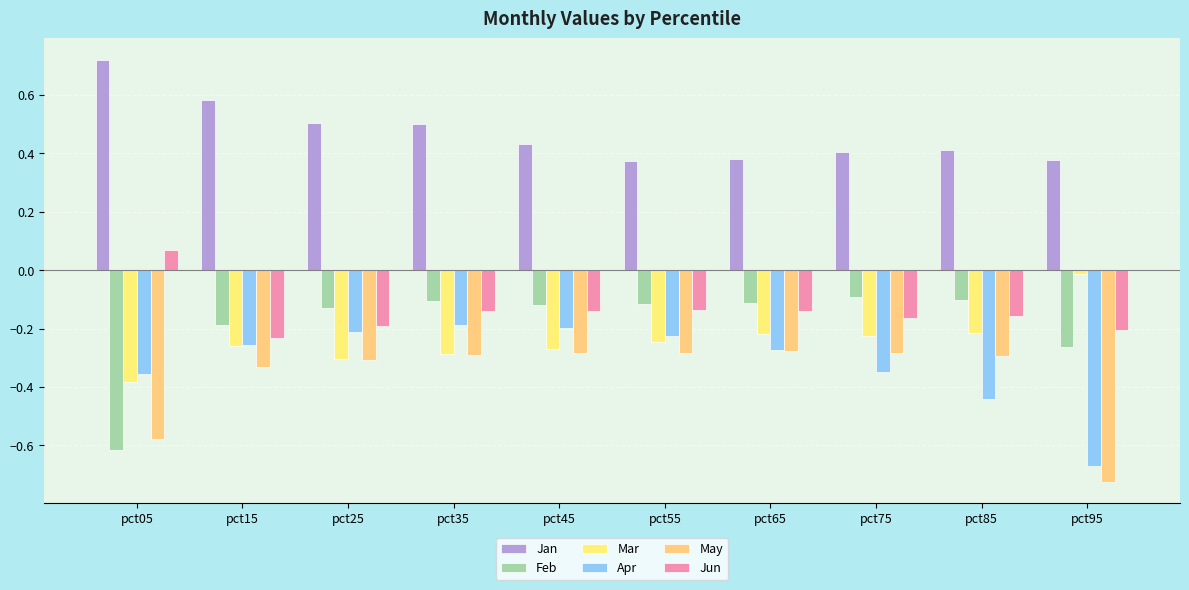

Which series has the largest range (max minus min)?

Feb